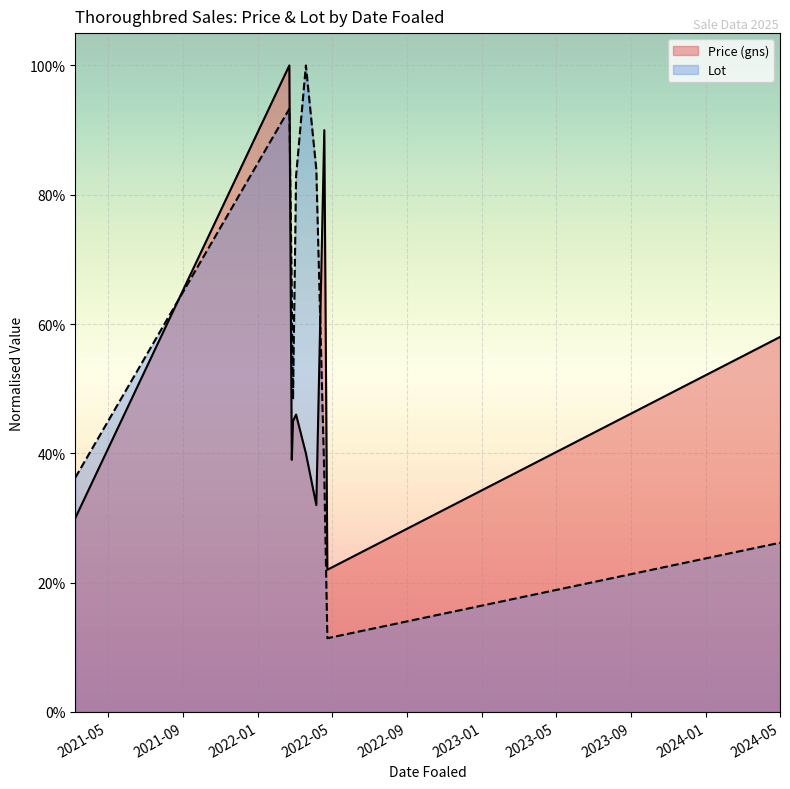

Rank the series by their maximum value, from highest to lowest.

Price (gns), Lot